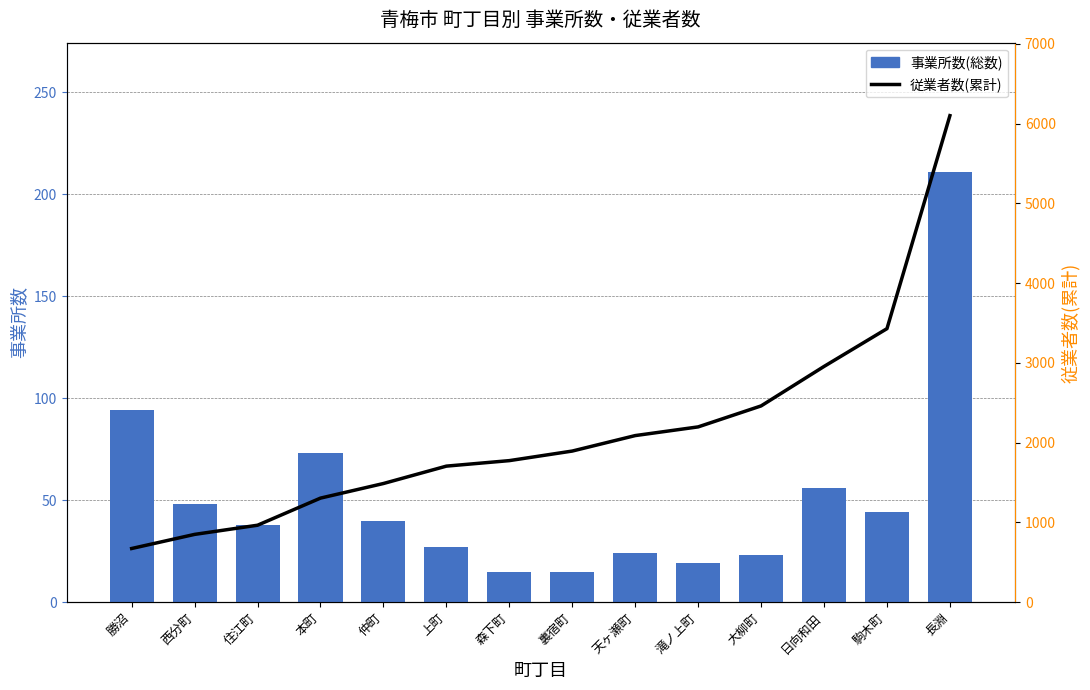

Reading left to right, extract all data points from this chart.

事業所数(総数): 勝沼=94	西分町=48	住江町=38	本町=73	仲町=40	上町=27	森下町=15	裏宿町=15	天ヶ瀬町=24	滝ノ上町=19	大柳町=23	日向和田=56	駒木町=44	長淵=211
従業者数(累計): 勝沼=673	西分町=850	住江町=965	本町=1305	仲町=1488	上町=1706	森下町=1775	裏宿町=1895	天ヶ瀬町=2089	滝ノ上町=2198	大柳町=2461	日向和田=2956	駒木町=3430	長淵=6101